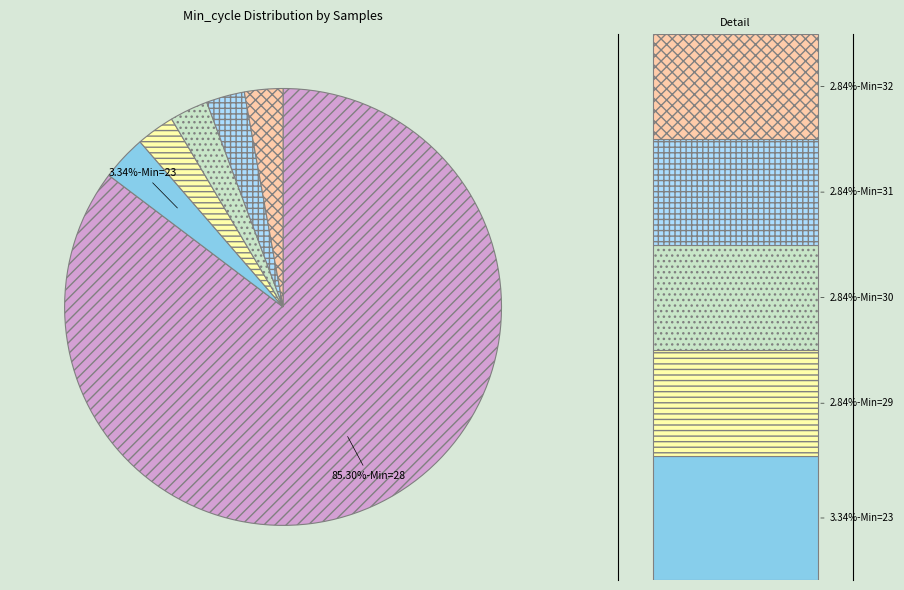

Does any single category account for the majority?

Yes